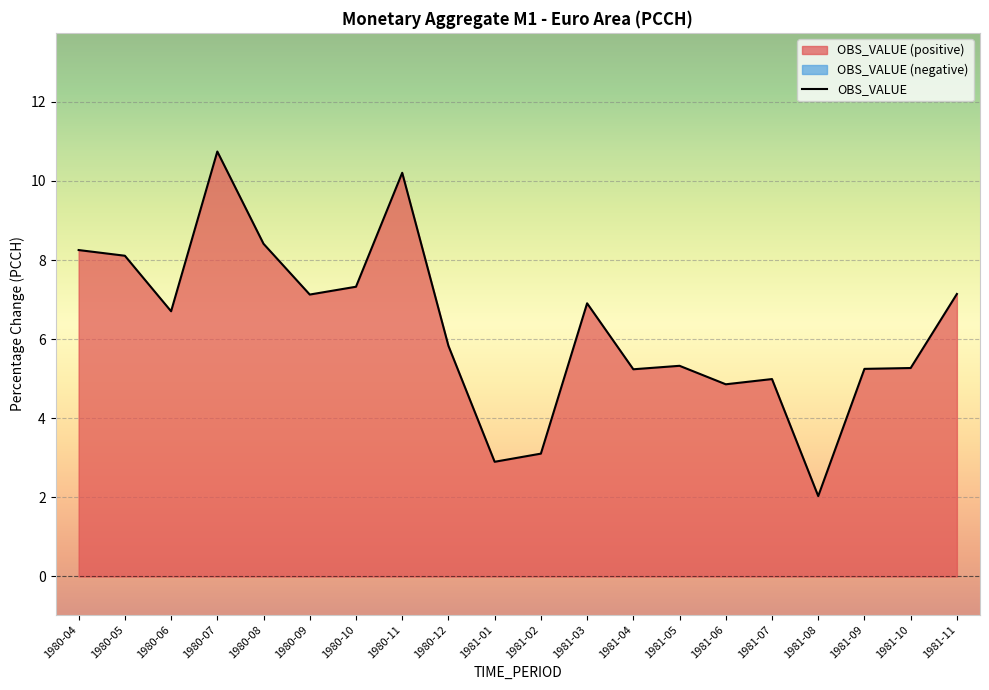

What is the maximum value shown in the chart?

10.7